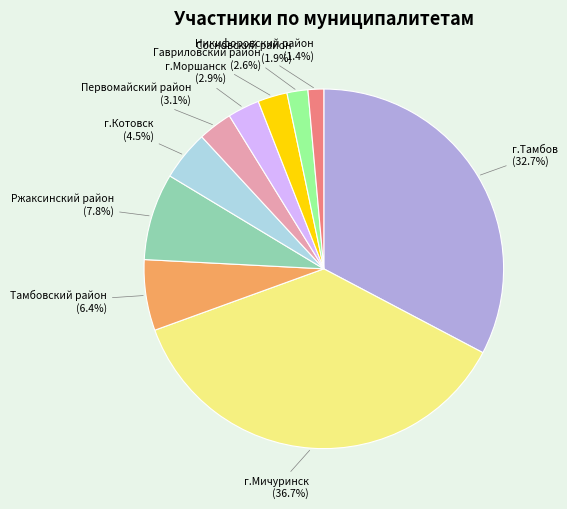

How many slices are in this pie chart?

10